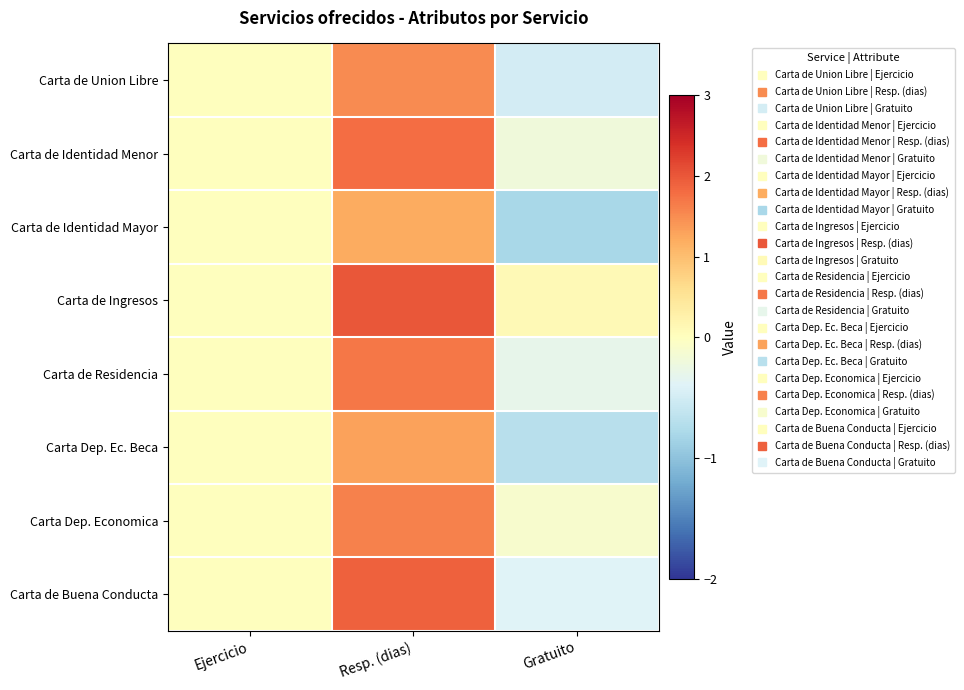

What is the spread (max minus min) of values at Resp. (dias)?

0.8